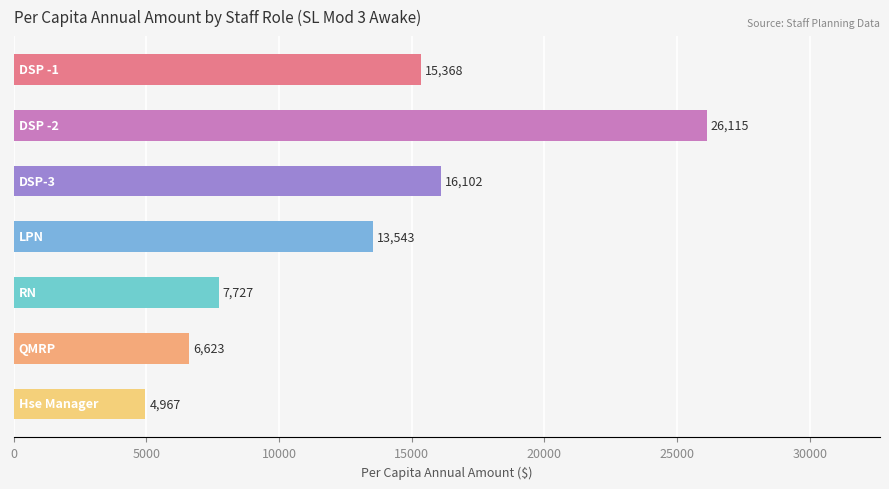

What is the difference between the maximum and second lowest values?

19492.4